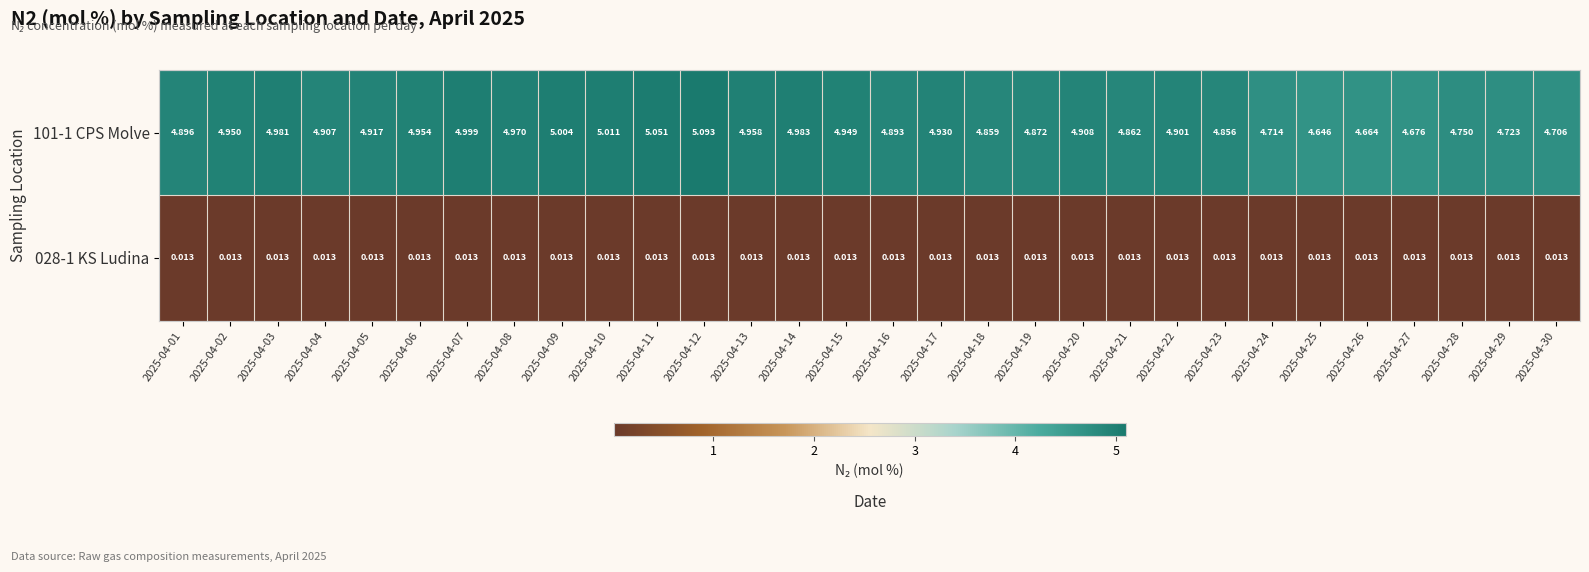

Is the value of 028-1 KS Ludina at 2025-04-28 greater than the value of 101-1 CPS Molve at 2025-04-18?

No